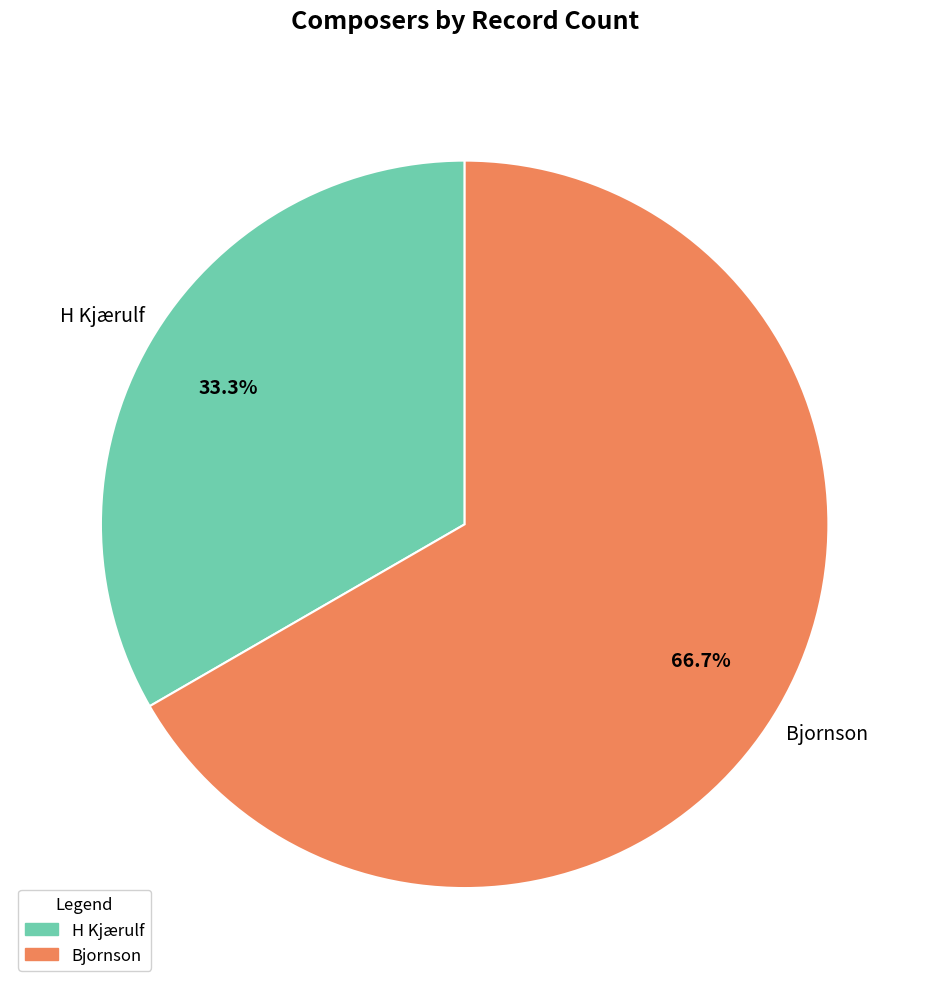

To the nearest percent, what is the average slice percentage?

50%